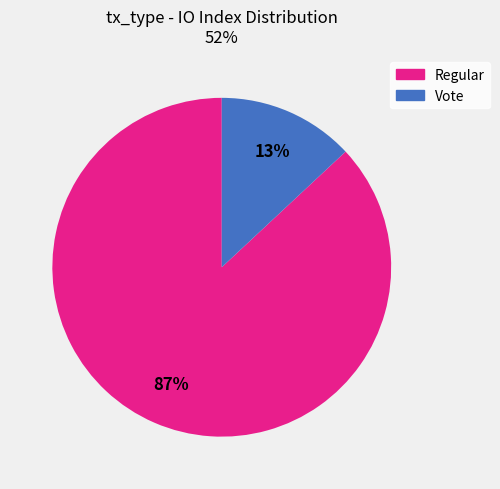

How many slices are in this pie chart?

2